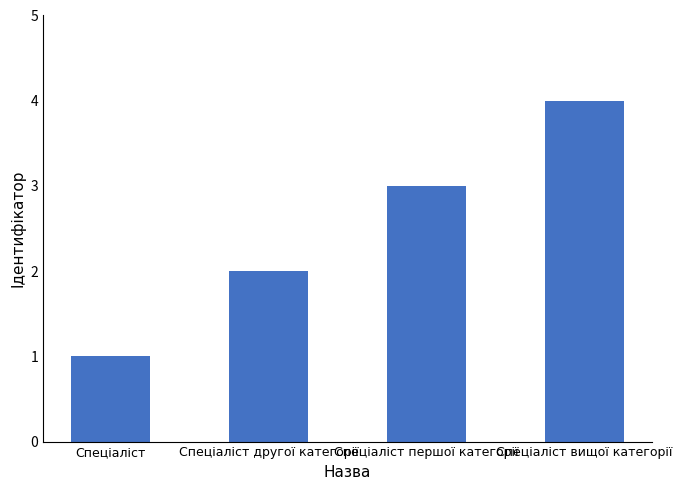

What is the value of the 3rd bar from the left?

3